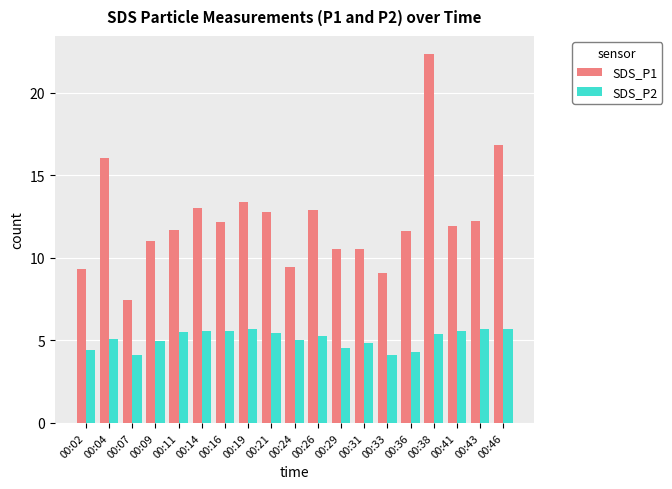

Which category has the lowest value in the SDS_P1 series?

00:07